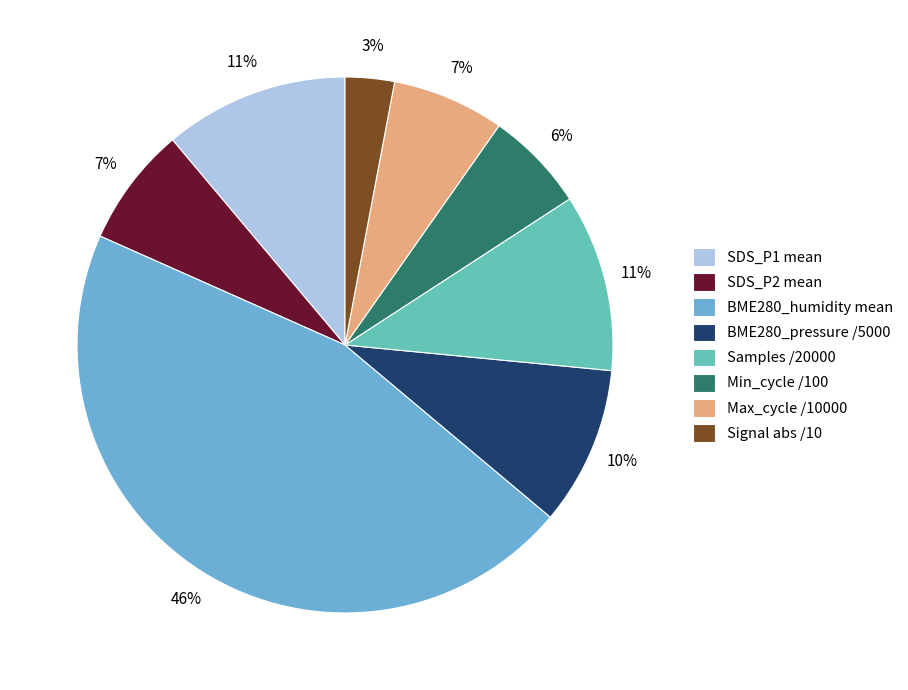

Count the number of slices in the pie.

8